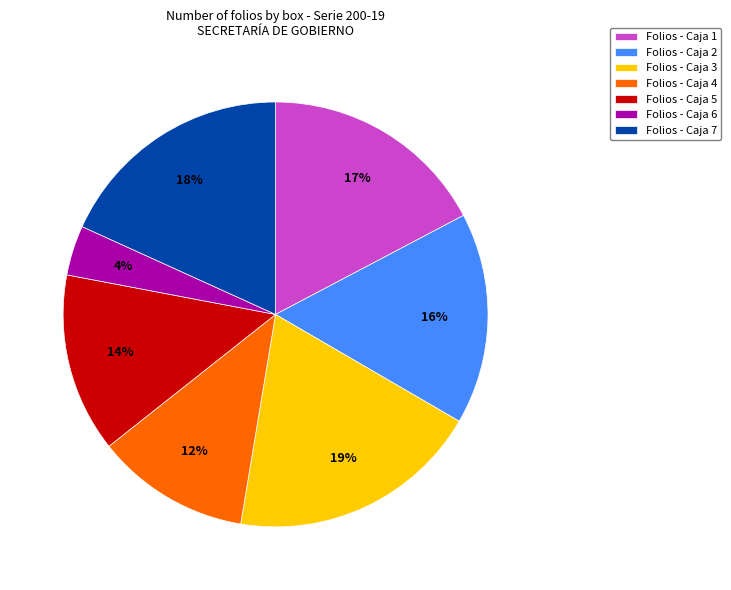

Is the sum of Folios - Caja 5 and Folios - Caja 2 greater than half?

No